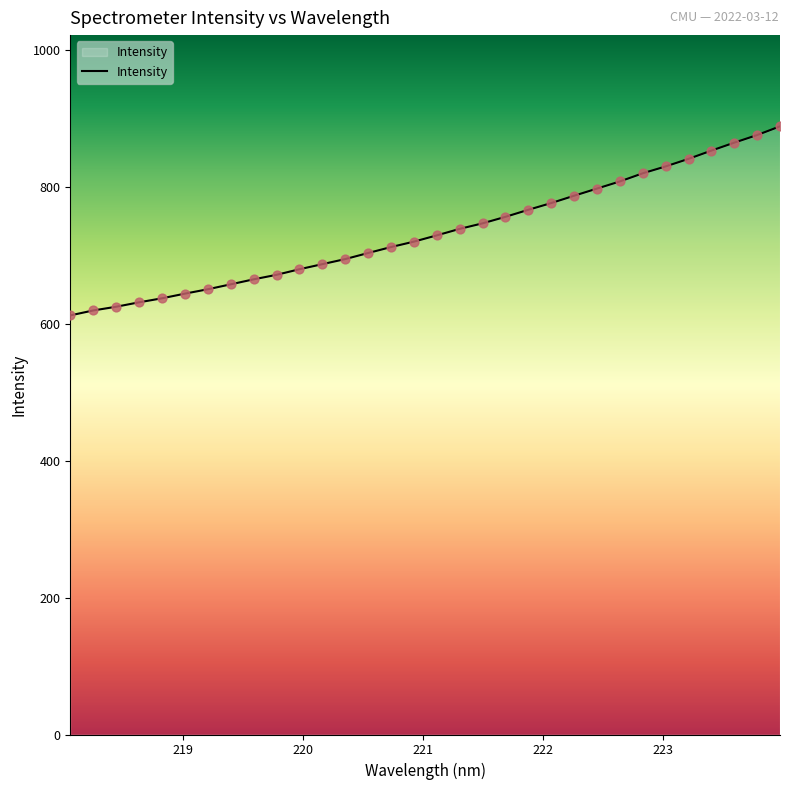

What is the greatest value displayed?

888.0